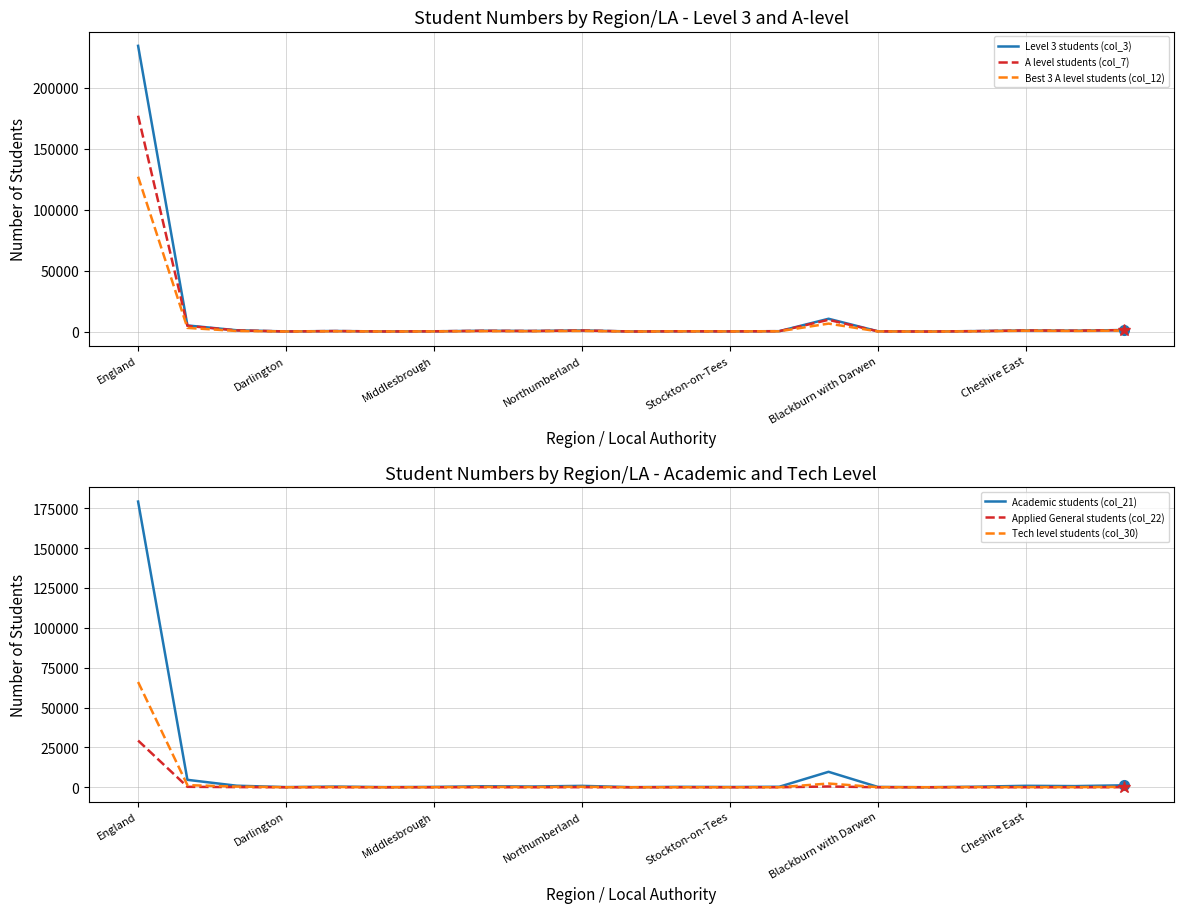

How many lines are shown in the chart?

6